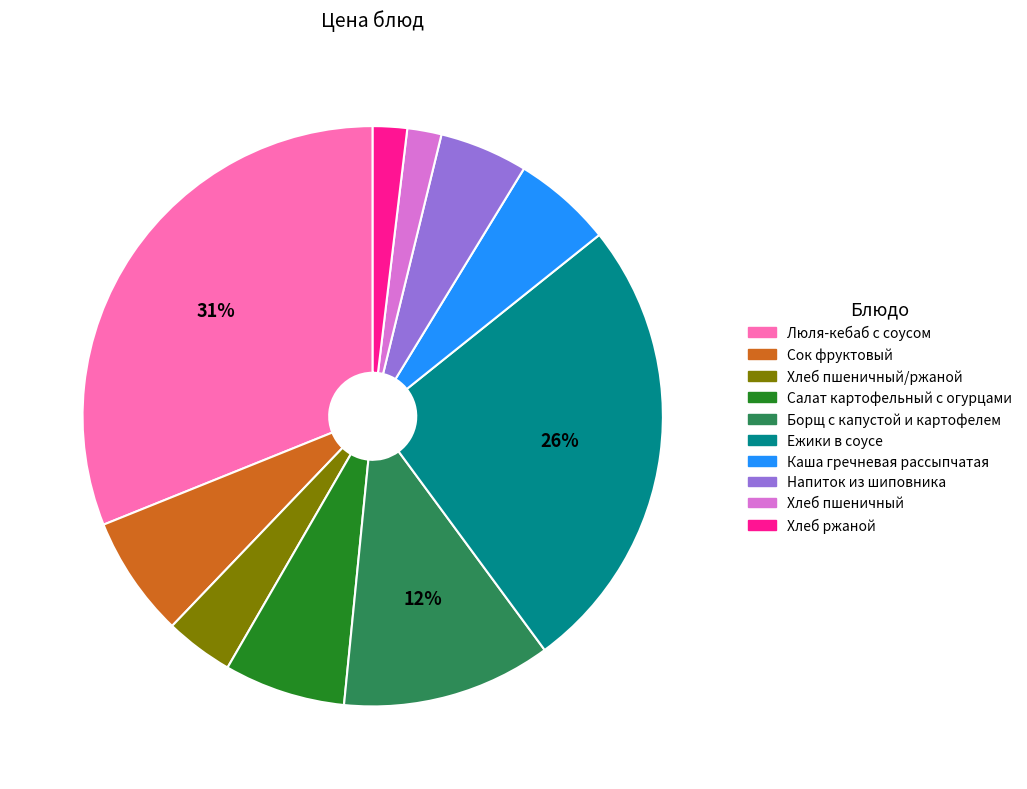

Is there a majority slice in this chart?

No